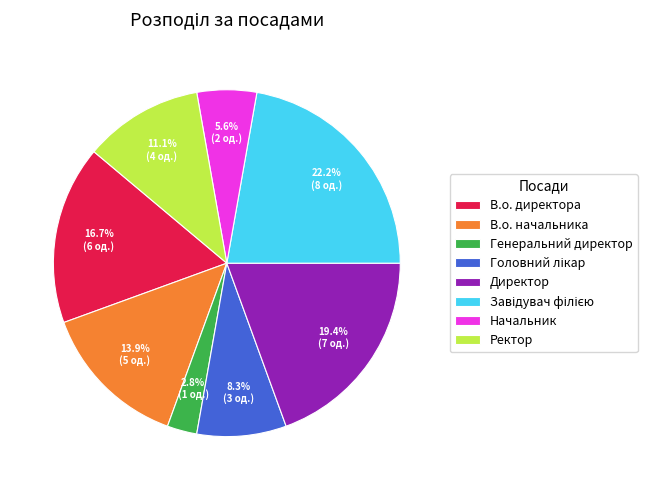

The Ректор slice represents 1% of the pie. True or false?

False